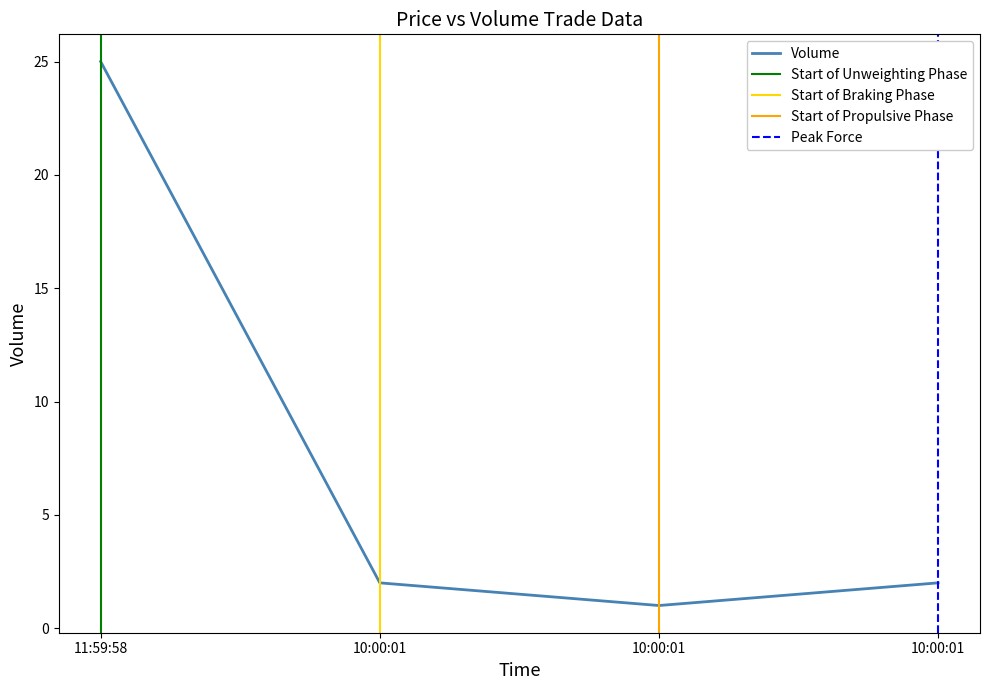

Rank the categories by value from highest to lowest.

11:59:58, 10:00:01, 10:00:01, 10:00:01